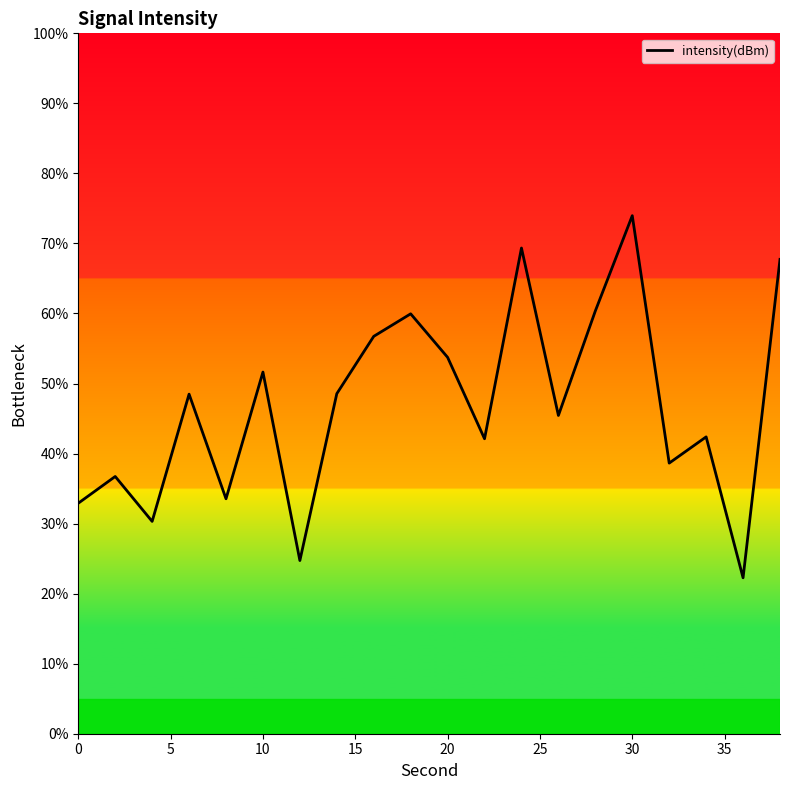

What is the smallest value displayed?

22.3